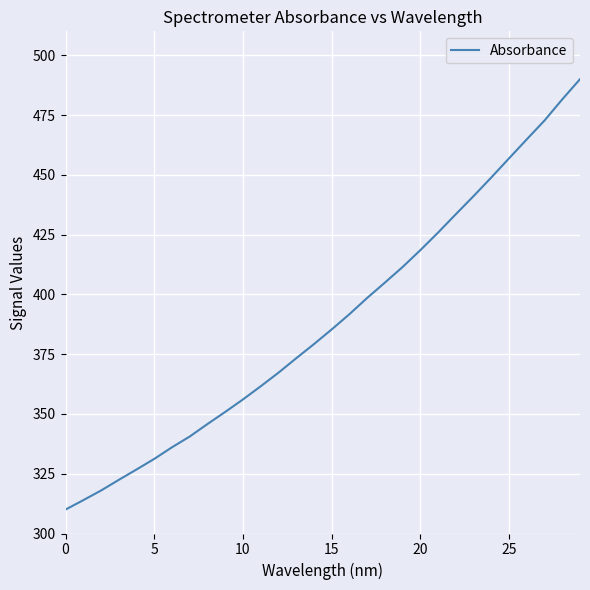

What is the maximum value shown in the chart?

490.0